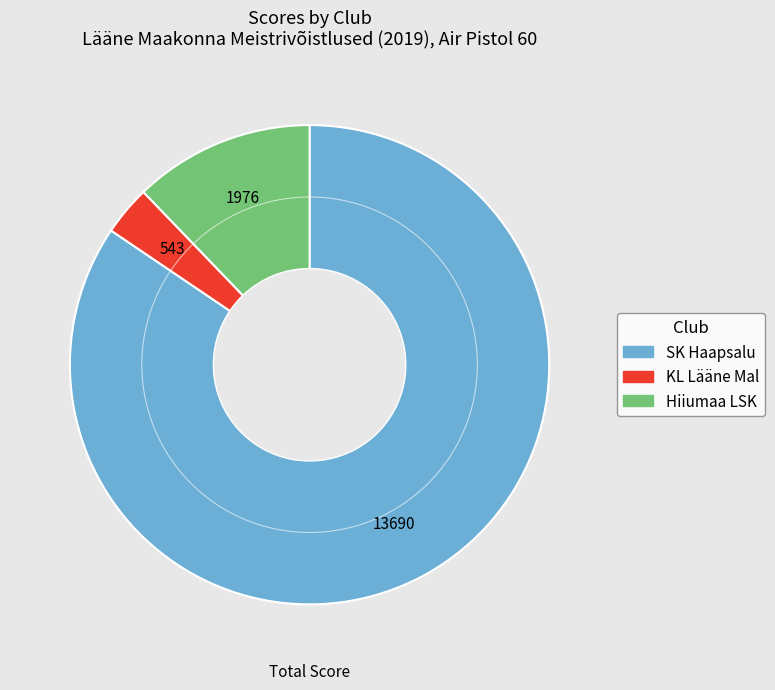

Is there any slice that represents more than half of the pie?

Yes